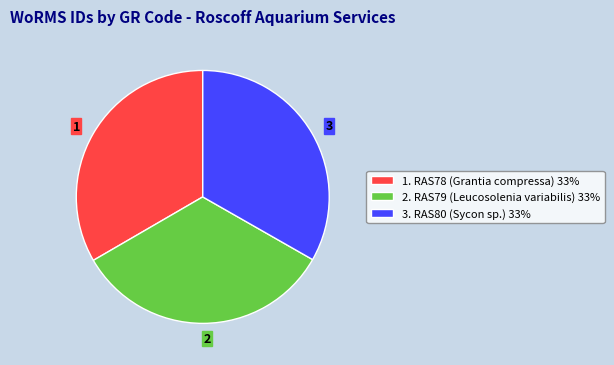

Is the sum of 2. RAS79 (Leucosolenia variabilis) 33% and 3. RAS80 (Sycon sp.) 33% greater than half?

Yes